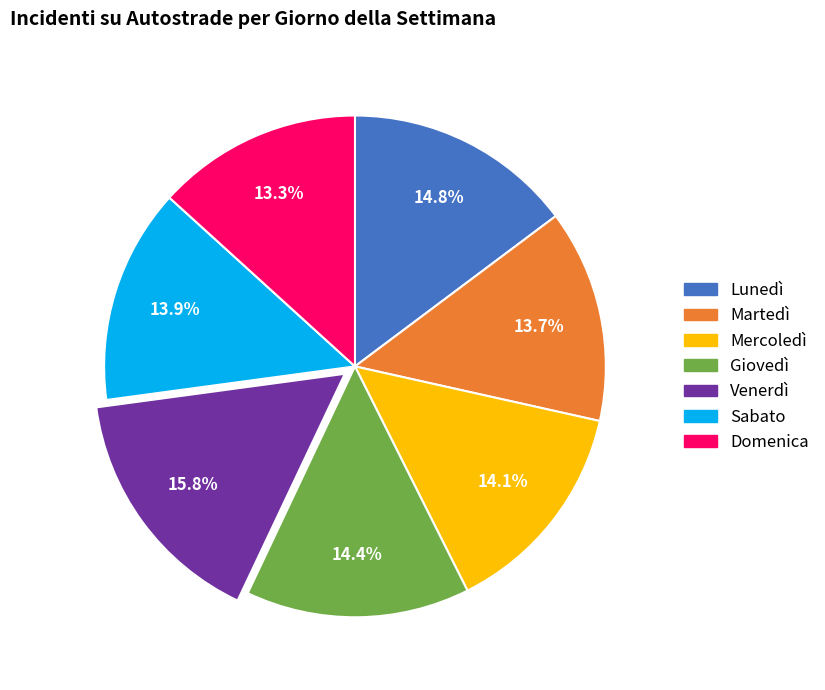

To the nearest percent, what portion does Sabato represent?

14%